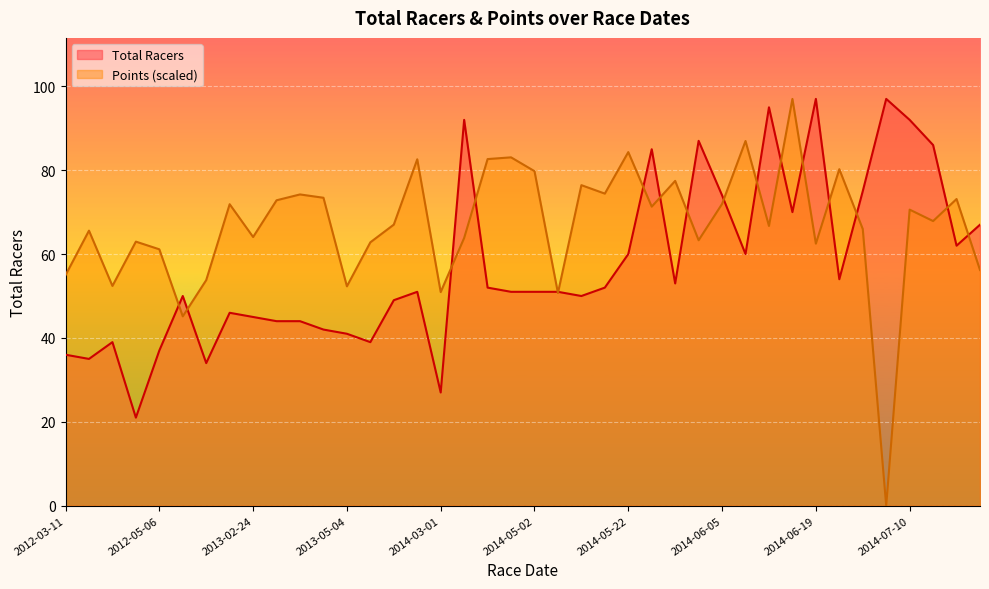

At which label does Total Racers reach its minimum?

2012-04-21